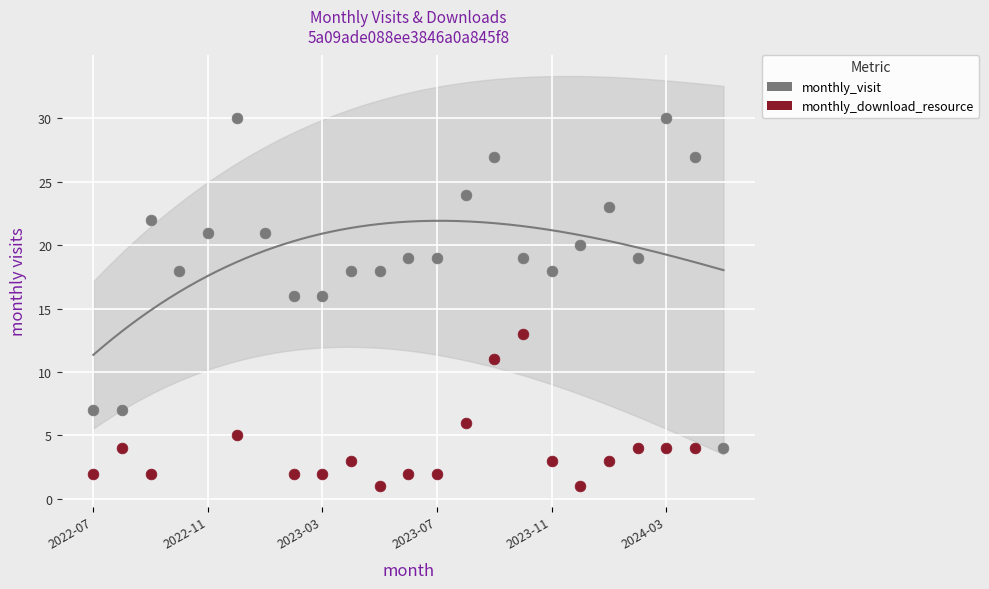

Which series reaches the minimum Y coordinate?

monthly_download_resource